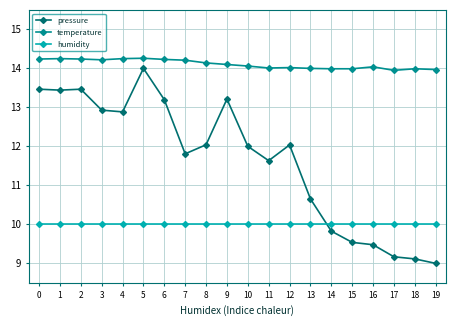

At which label is pressure closest to 11?

13